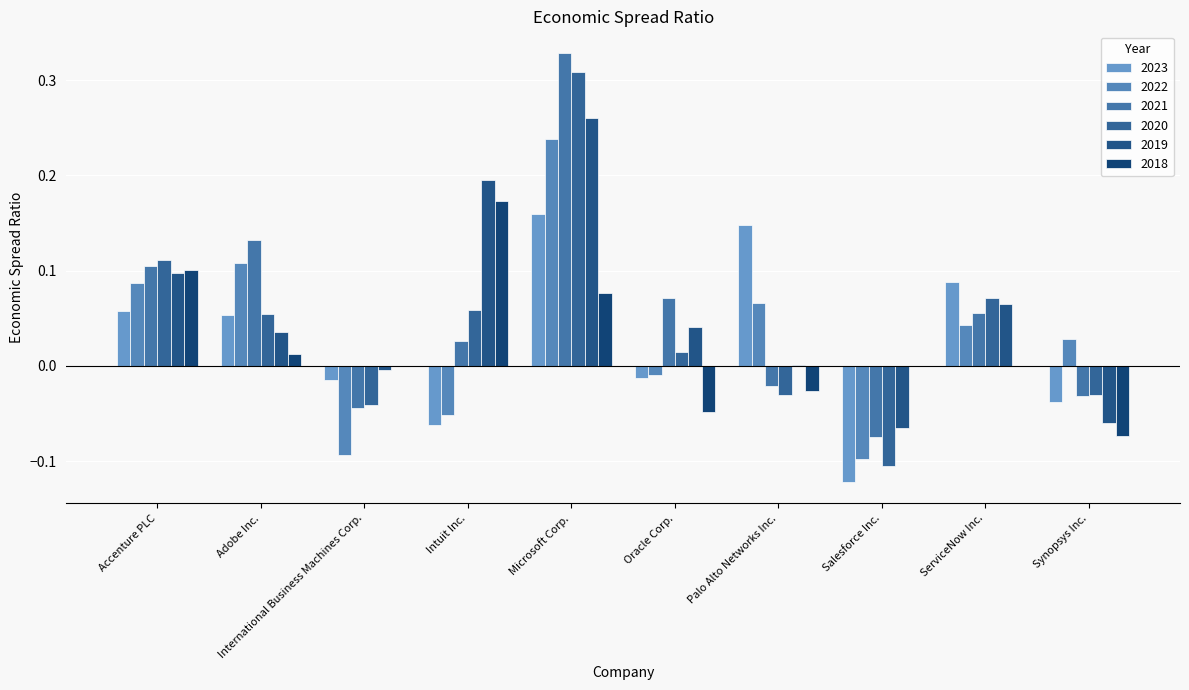

What is the difference between the second highest and second lowest values in the 2023 series?

0.2